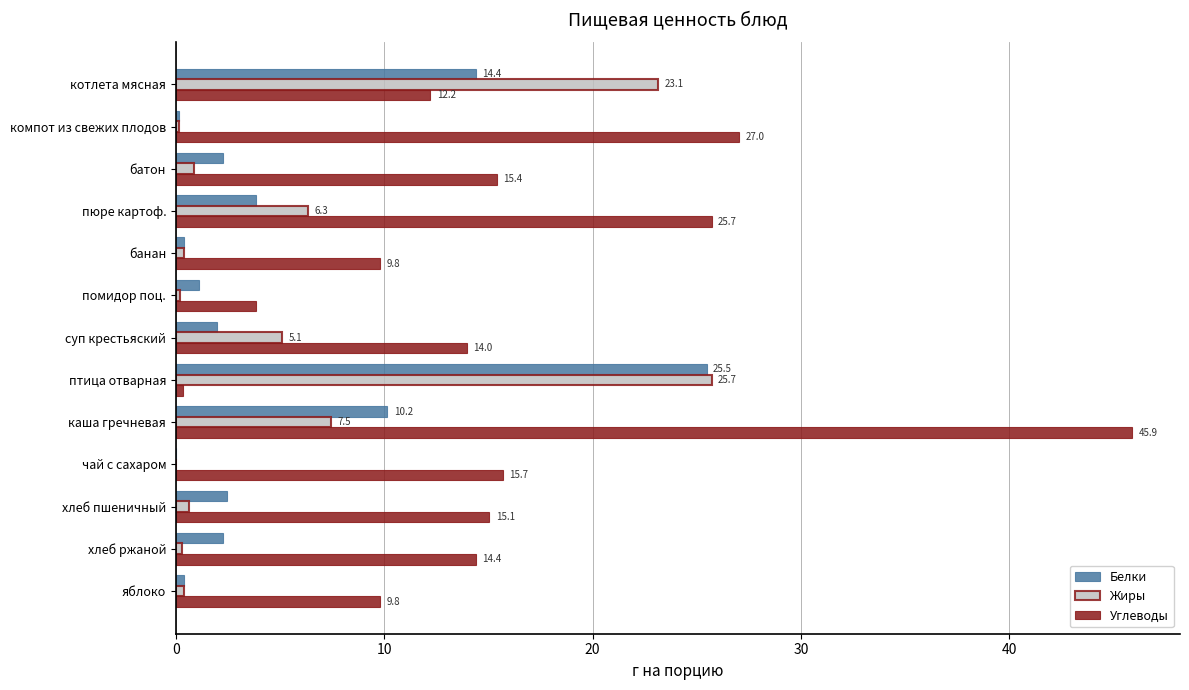

Which series has the largest range (max minus min)?

Углеводы